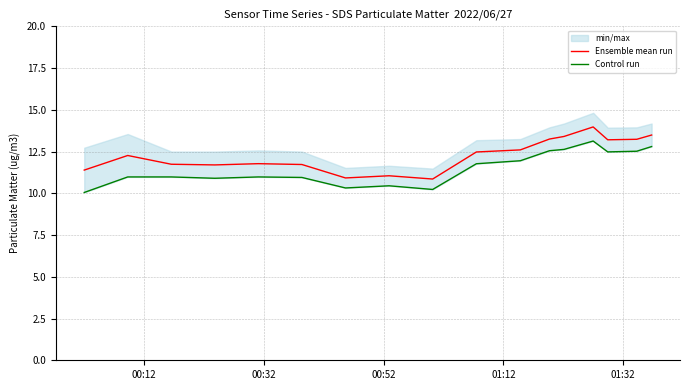

What is the minimum value for Ensemble mean run?

10.9